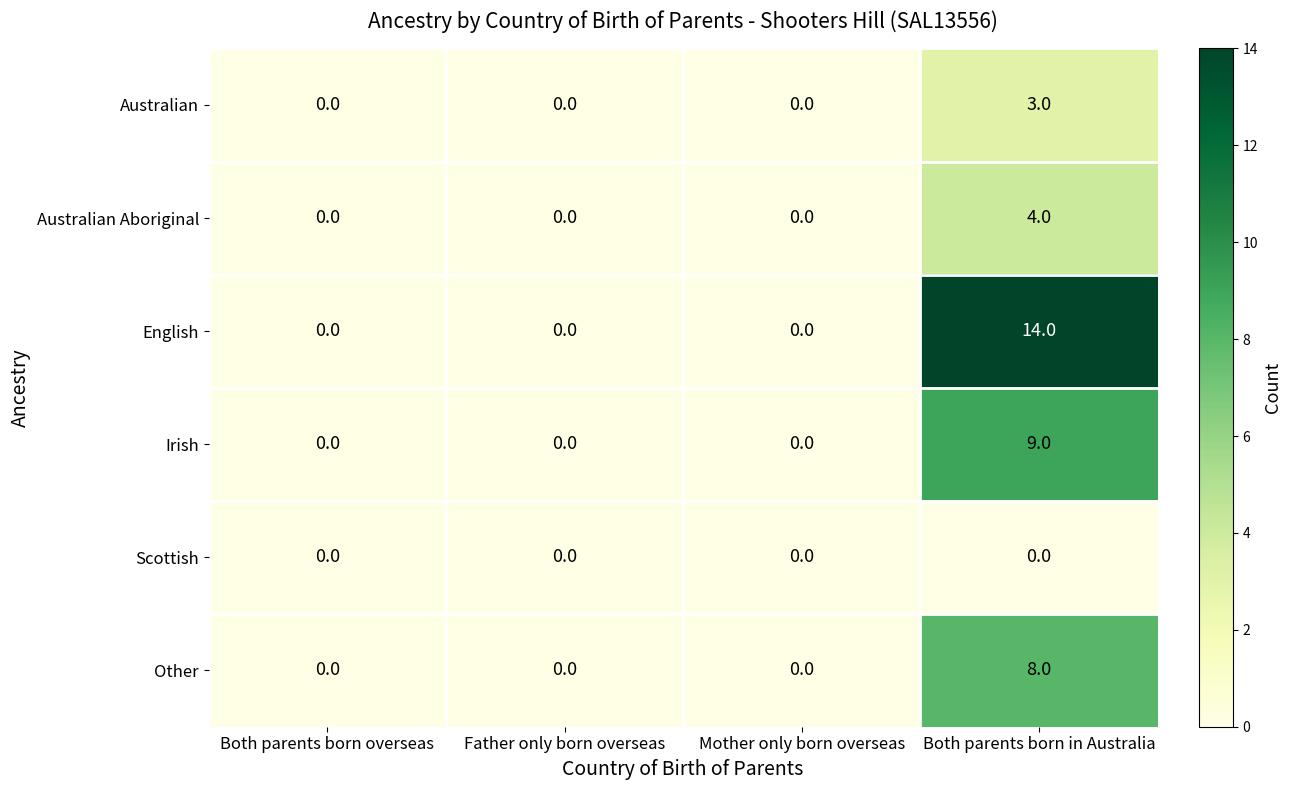

Rank the series at Both parents born in Australia from lowest to highest value.

Scottish, Australian, Australian Aboriginal, Other, Irish, English